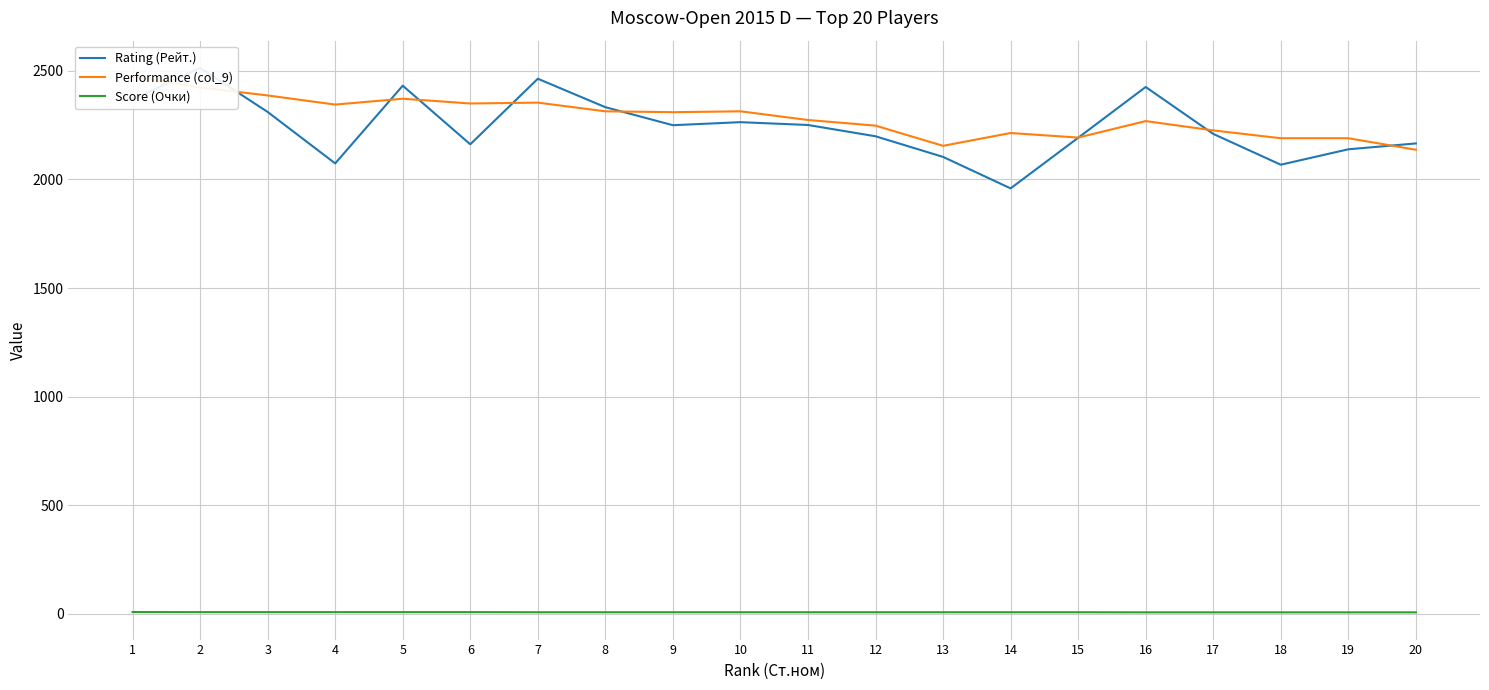

What is the difference between the Score (Очки) values at 5 and 15?

0.5